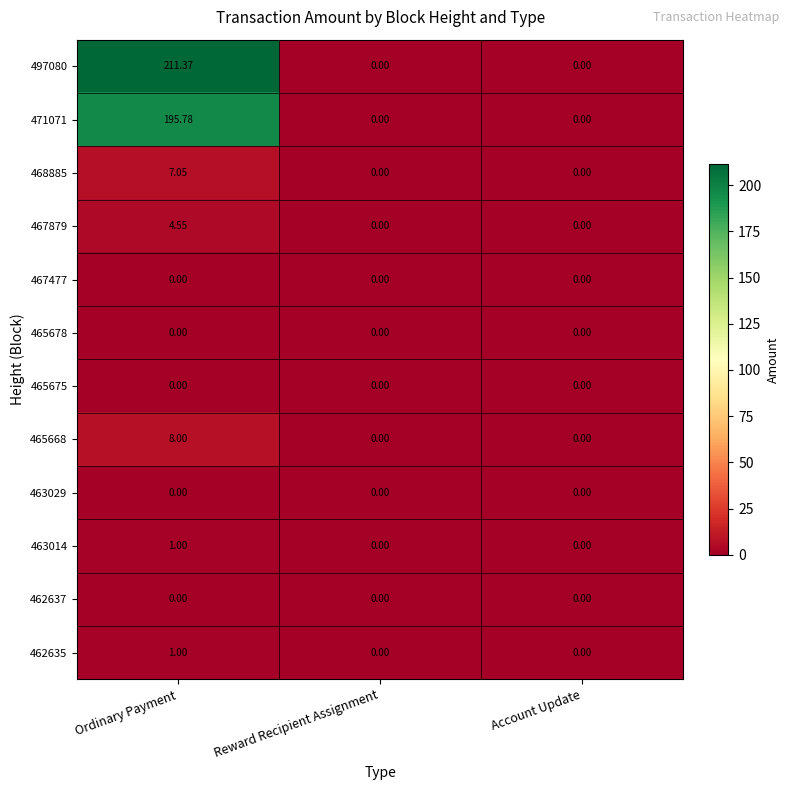

At which category is the sum across all series the highest?

Ordinary Payment